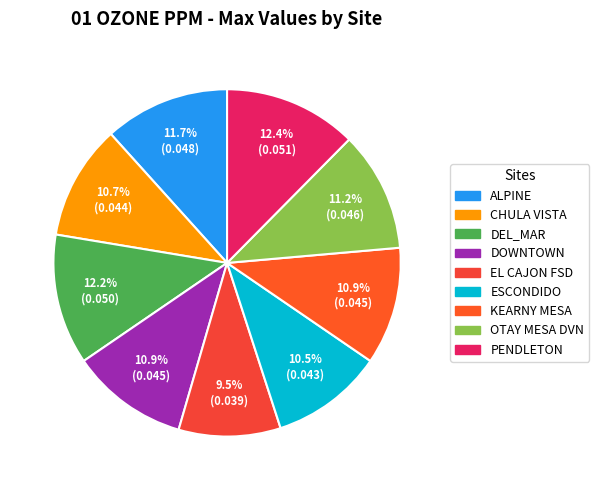

To the nearest percent, what is the combined percentage of ALPINE and OTAY MESA DVN?

23%